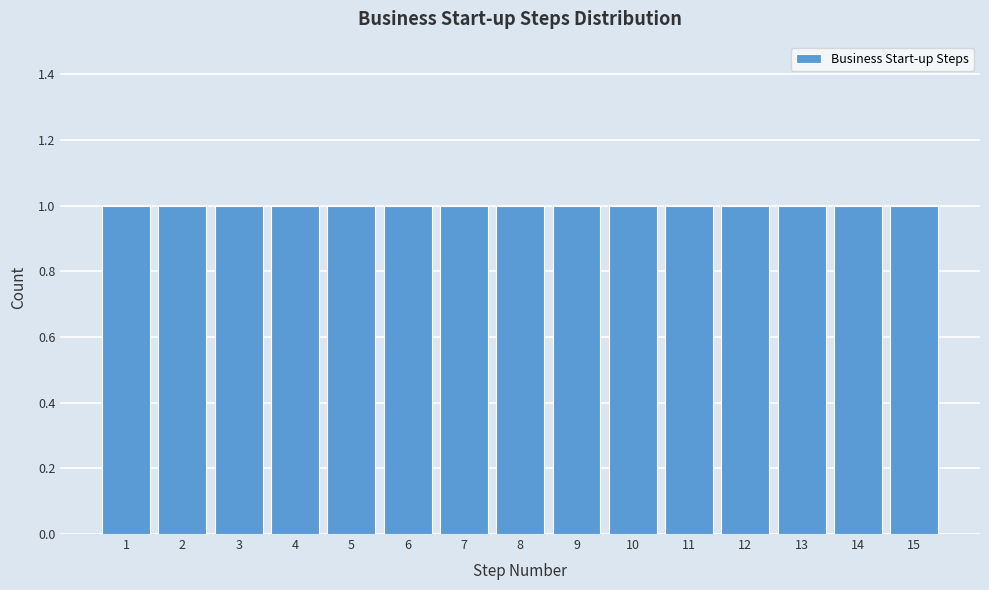

Reading left to right, list every bar in this chart as the range it spans on the x-axis followed by its height. The values are not printed on the chart, so give them approximately, as read against the axis.

0.5 to 1.5: 1
1.5 to 2.5: 1
2.5 to 3.5: 1
3.5 to 4.5: 1
4.5 to 5.5: 1
5.5 to 6.5: 1
6.5 to 7.5: 1
7.5 to 8.5: 1
8.5 to 9.5: 1
9.5 to 10.5: 1
10.5 to 11.5: 1
11.5 to 12.5: 1
12.5 to 13.5: 1
13.5 to 14.5: 1
14.5 to 15.5: 1